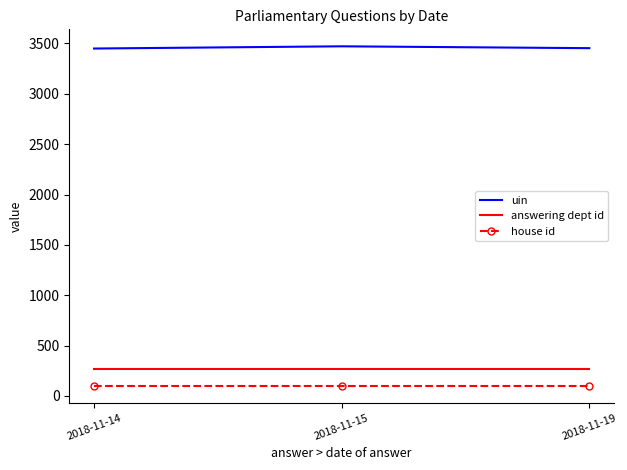

Is the value of house id at 2018-11-15 greater than the value of answering dept id at 2018-11-19?

No